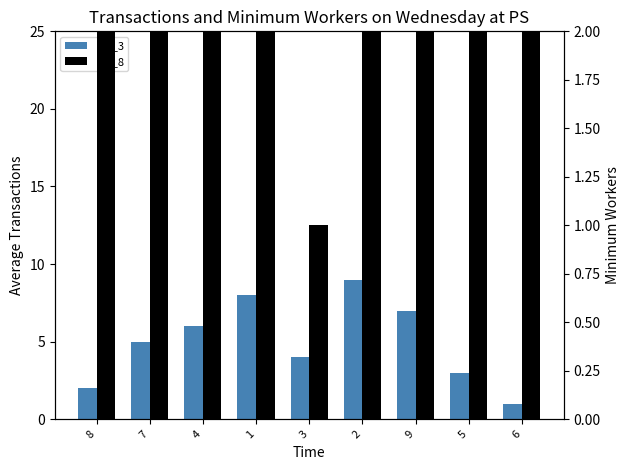

How many bars are there in total?

18